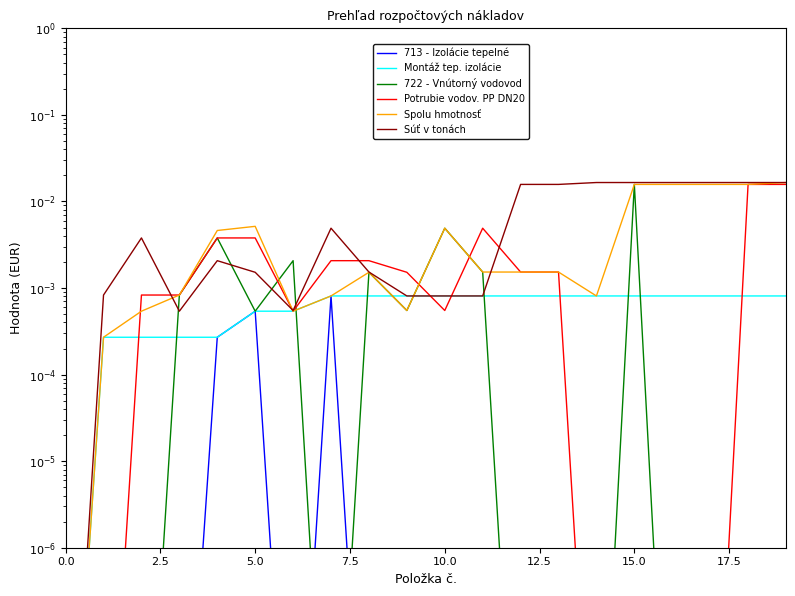

Which has a higher value, 2.5 or 18?

2.5